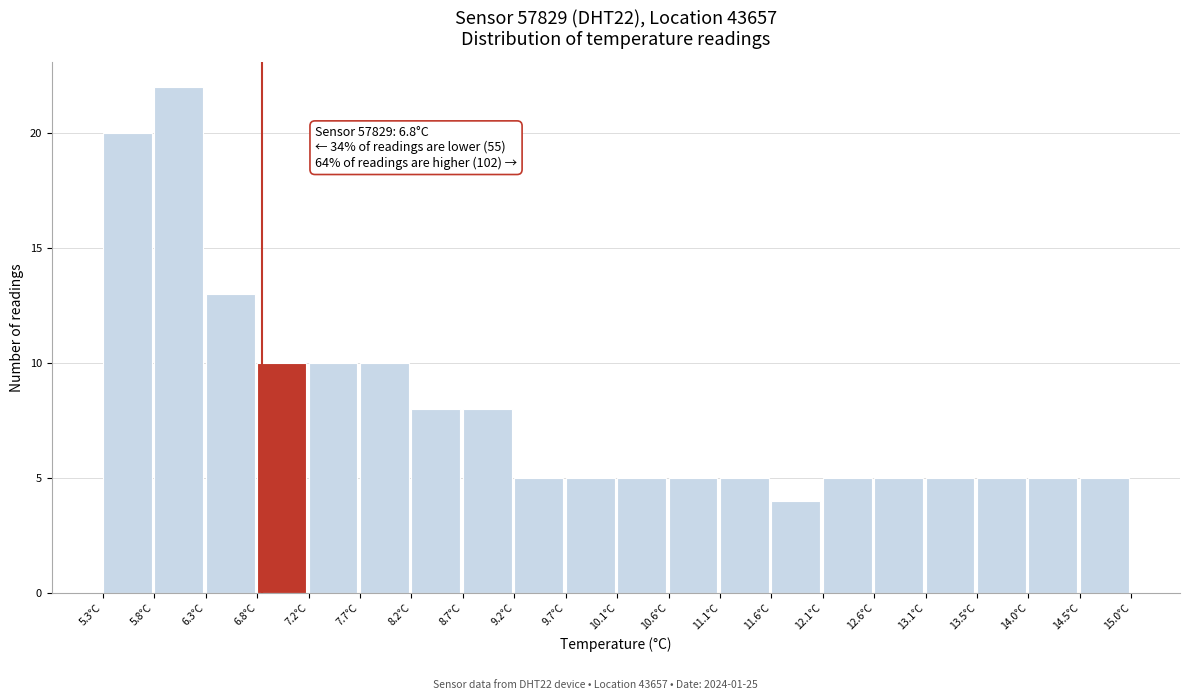

Over which range of the x-axis is the bar tallest?

5.785 to 6.270